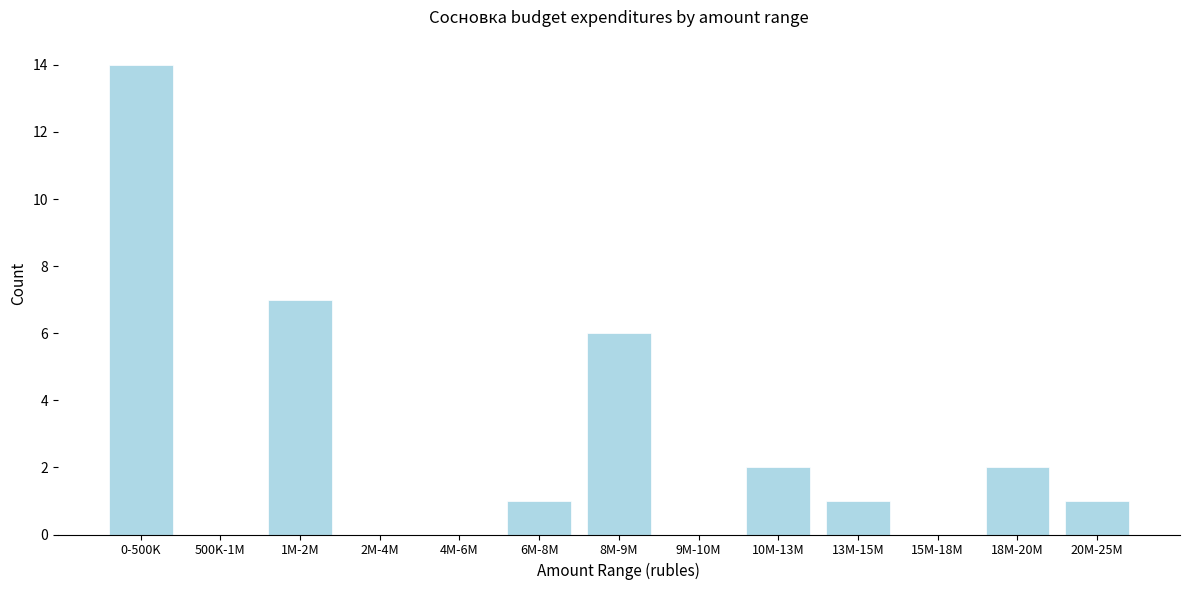

Reading right to left, transcribe all the data shown in this chart.

20M-25M=1	18M-20M=2	15M-18M=0	13M-15M=1	10M-13M=2	9M-10M=0	8M-9M=6	6M-8M=1	4M-6M=0	2M-4M=0	1M-2M=7	500K-1M=0	0-500K=14